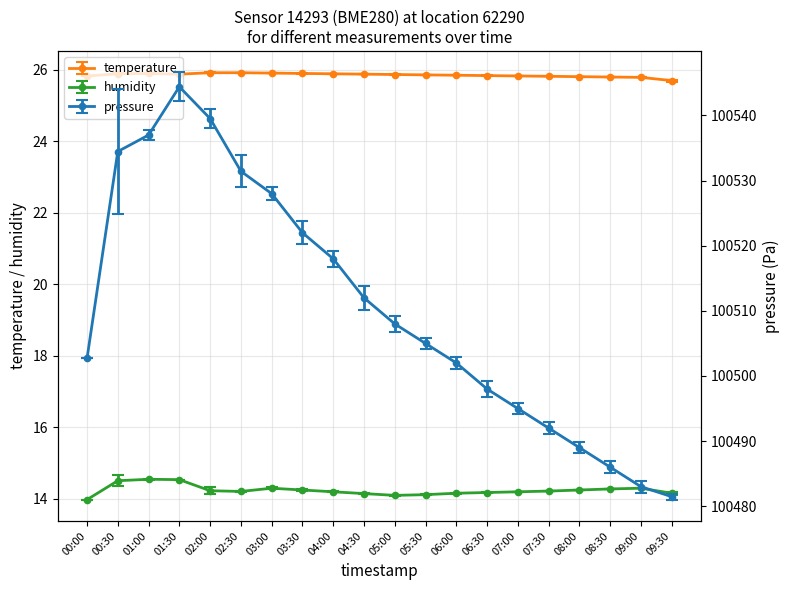

The value of pressure at 00:30 is 100534.5. True or false?

True